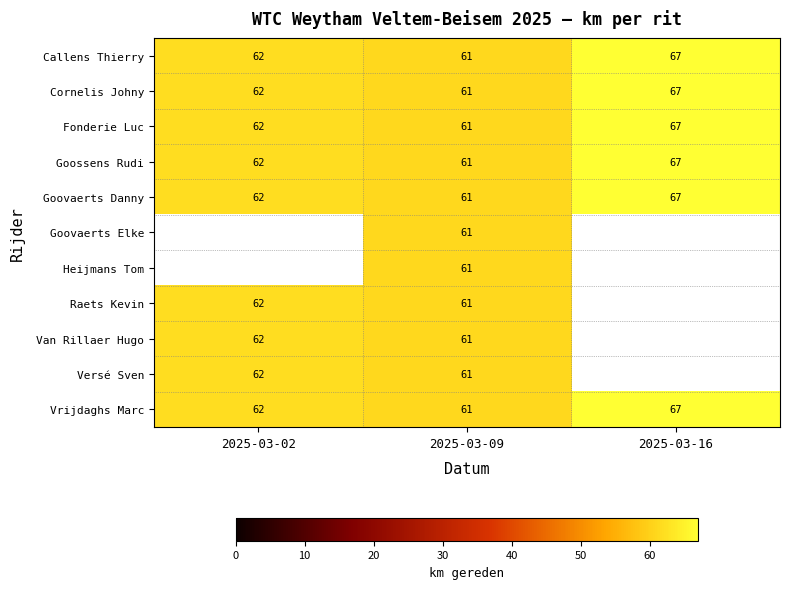

How many values in the Fonderie Luc series are below 62?

1